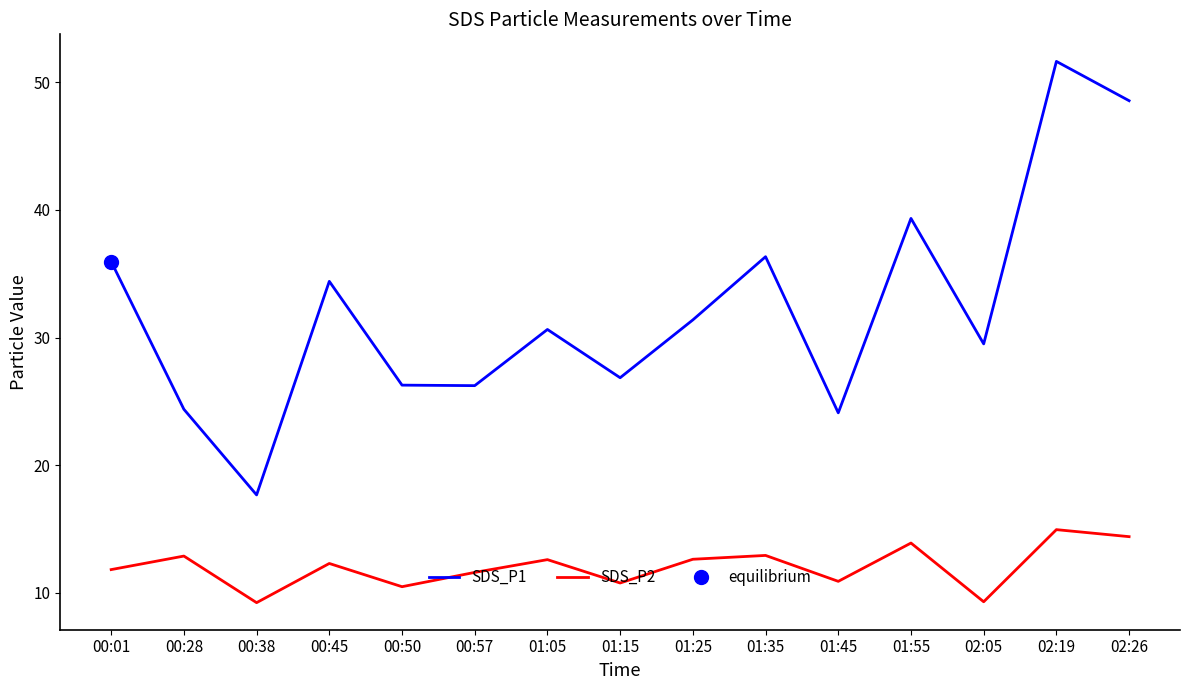

What is the difference between the second highest and second lowest values in the SDS_P2 series?

5.1